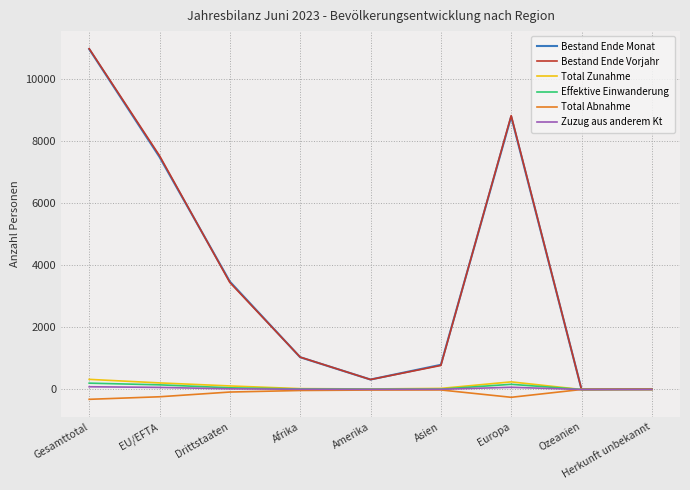

Between Drittstaaten and Asien, which series saw the biggest shift?

Bestand Ende Monat